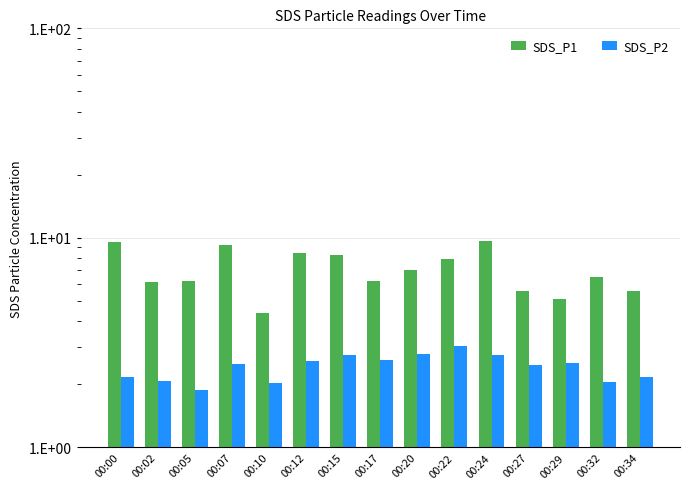

What is the total value across all series at 00:15?

11.0